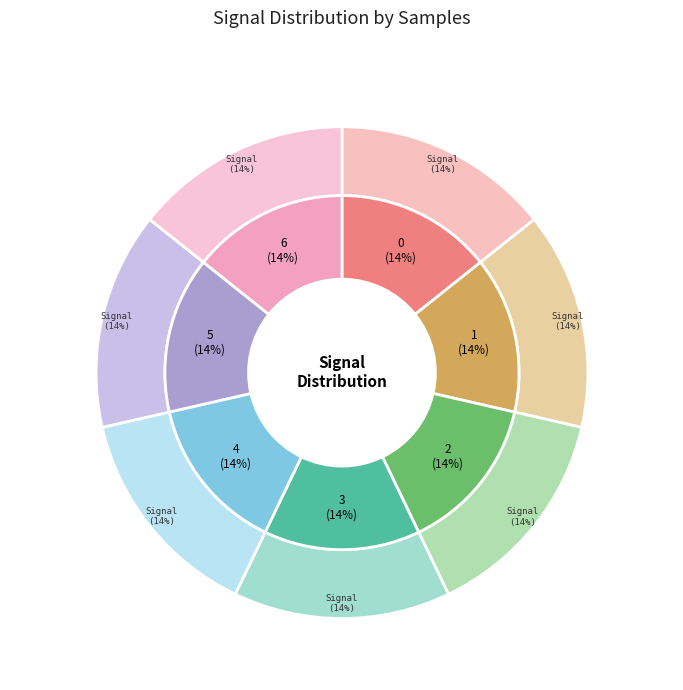

What portion of the pie excludes -56?

85.7%